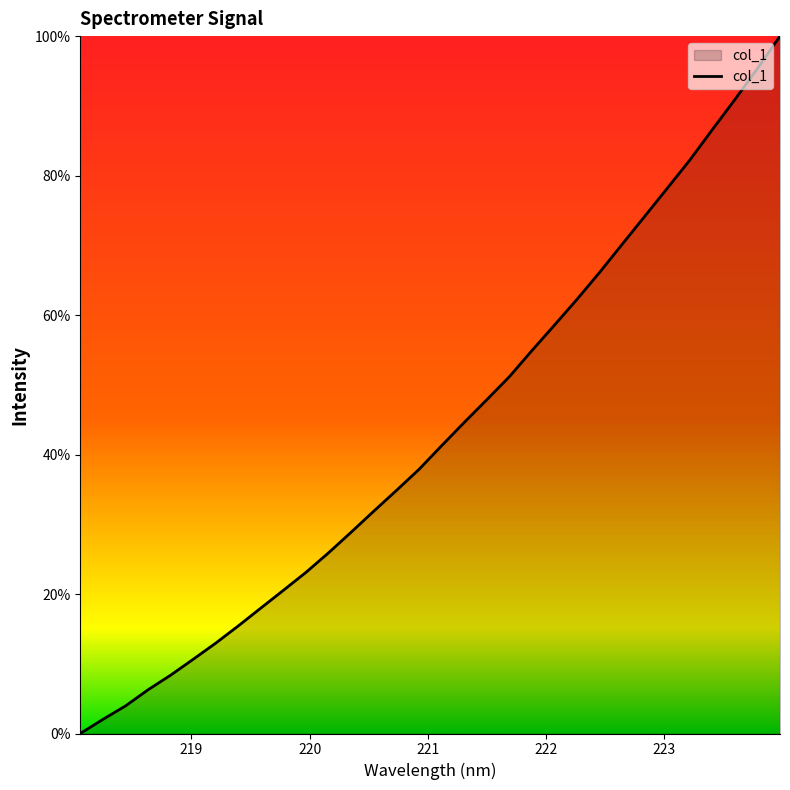

How many values exceed 41?

16